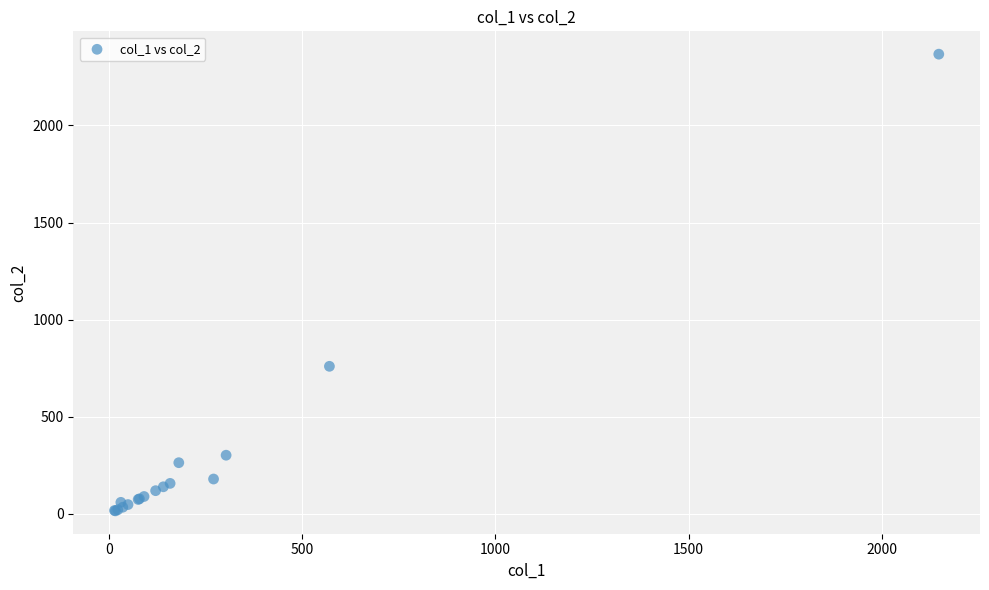

What Y value in the scatter plot is closest to 1191?

760.0